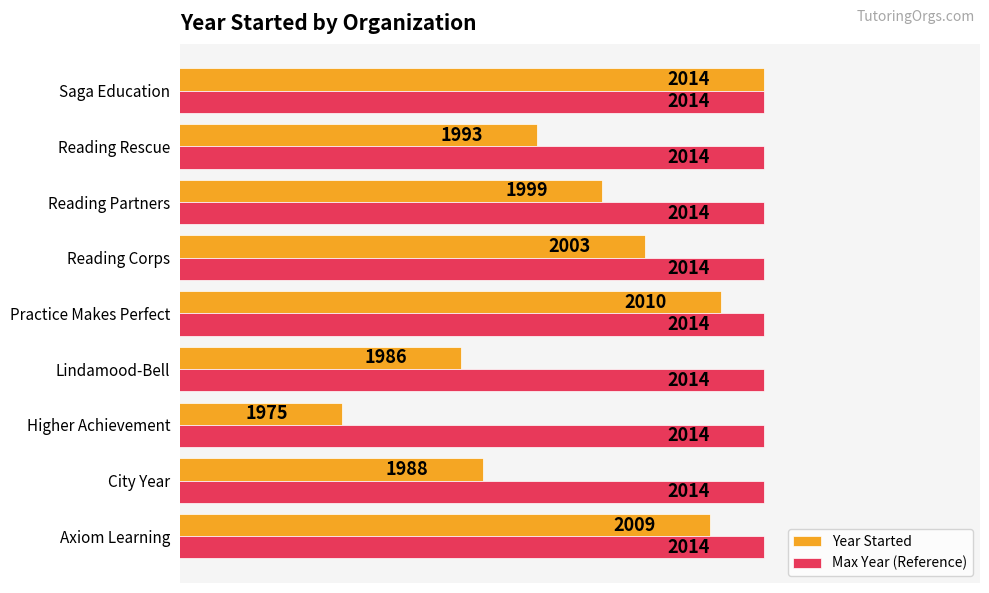

List the series in order of their overall mean, highest first.

Max Year (Reference), Year Started